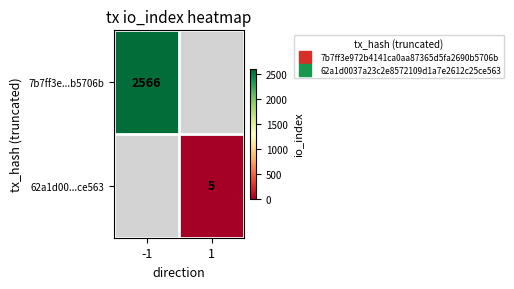

At which category does the chart reach its minimum across all series?

1